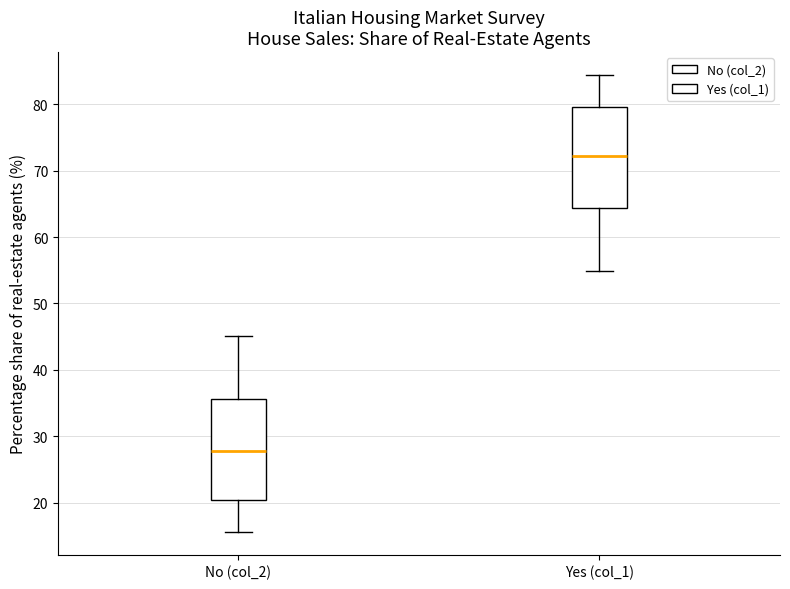

Reading left to right, read every box against the y-axis: the position of its median line, the range the box covers, and the ends of its whiskers. The values are not printed on the chart, so give them approximately, as read against the axis.

No (col_2): median 28, box 20 to 36, whiskers 16 to 45
Yes (col_1): median 72, box 64 to 80, whiskers 55 to 84